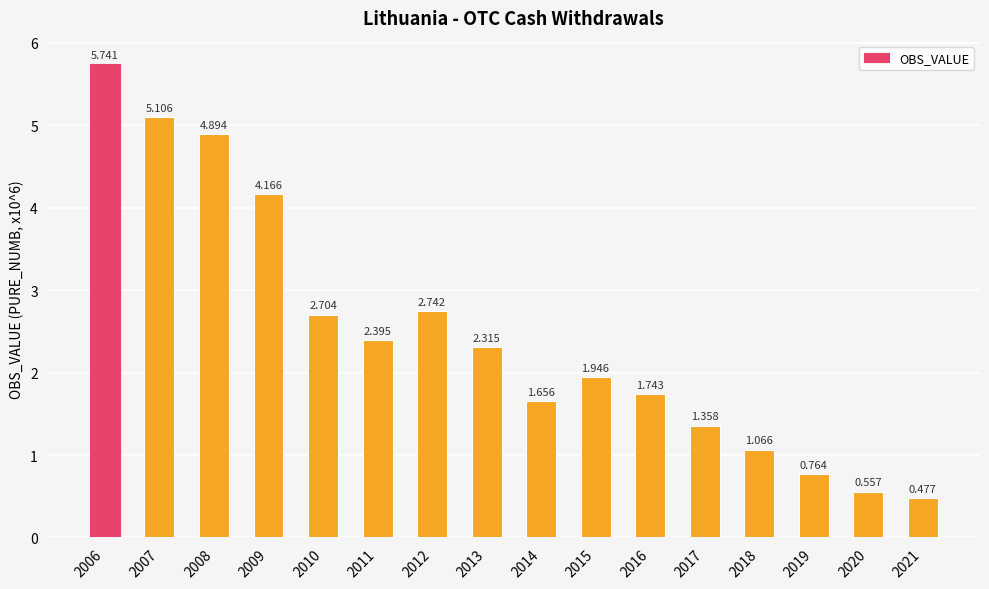

How many bars are there in total?

16